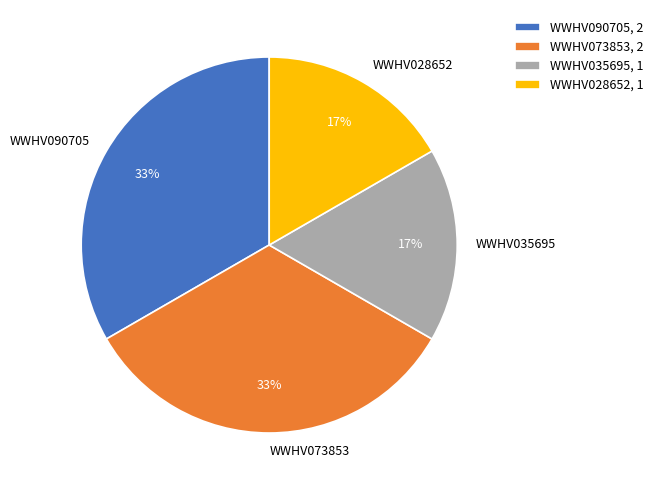

To the nearest percent, what percentage of the pie is WWHV035695?

17%